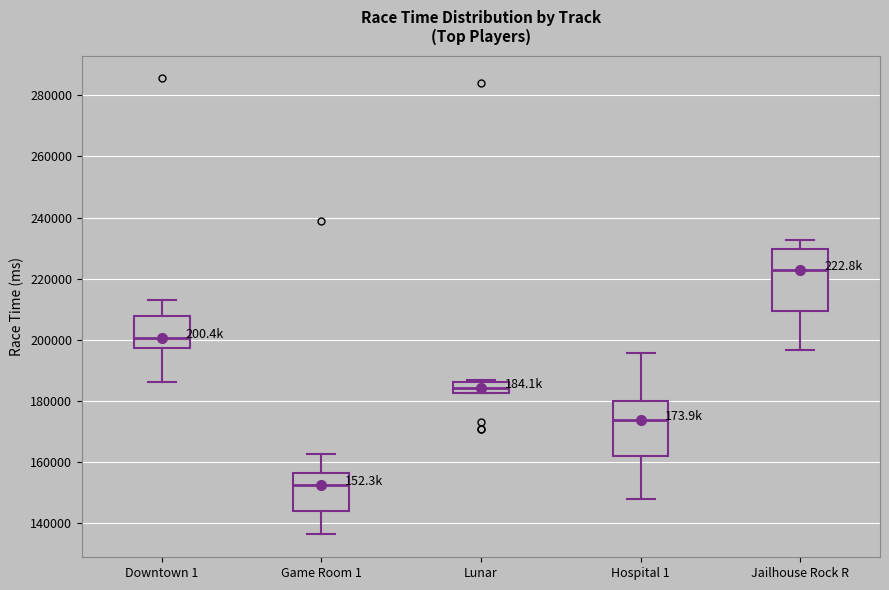

Comparing the boxes themselves (not the whiskers), which one is the tallest?

Jailhouse Rock R